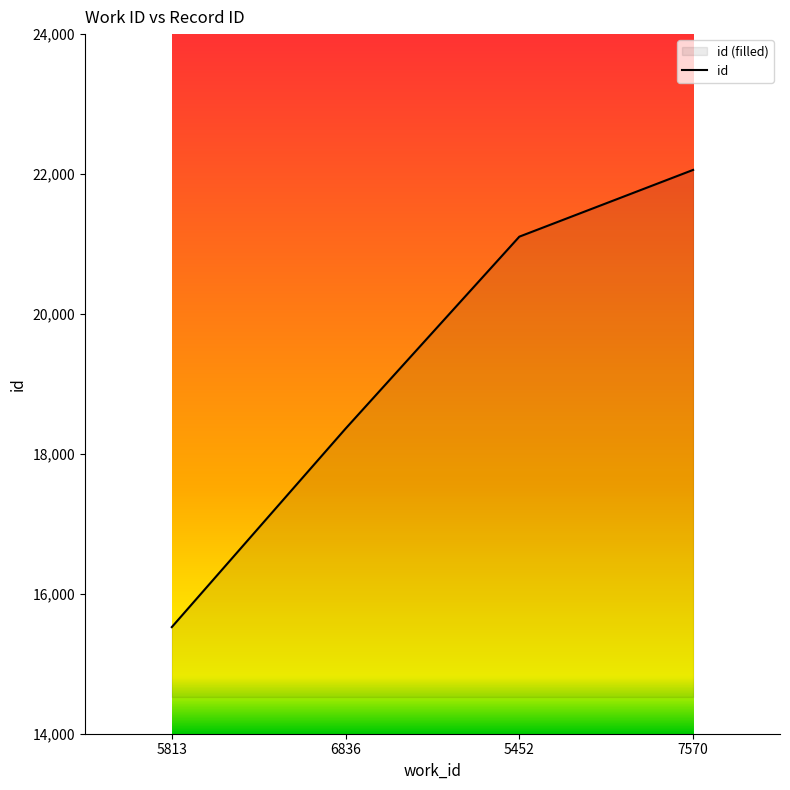

How many values are between 18361 and 22059?

3